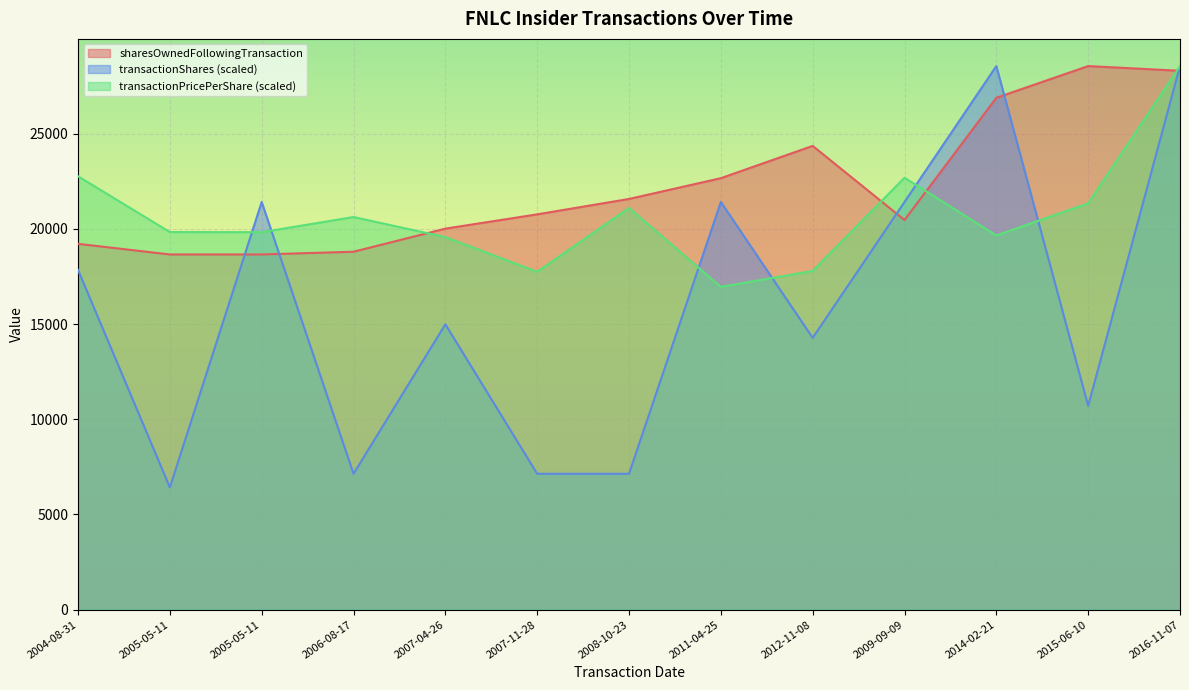

At which category is the sum across all series the highest?

2016-11-07